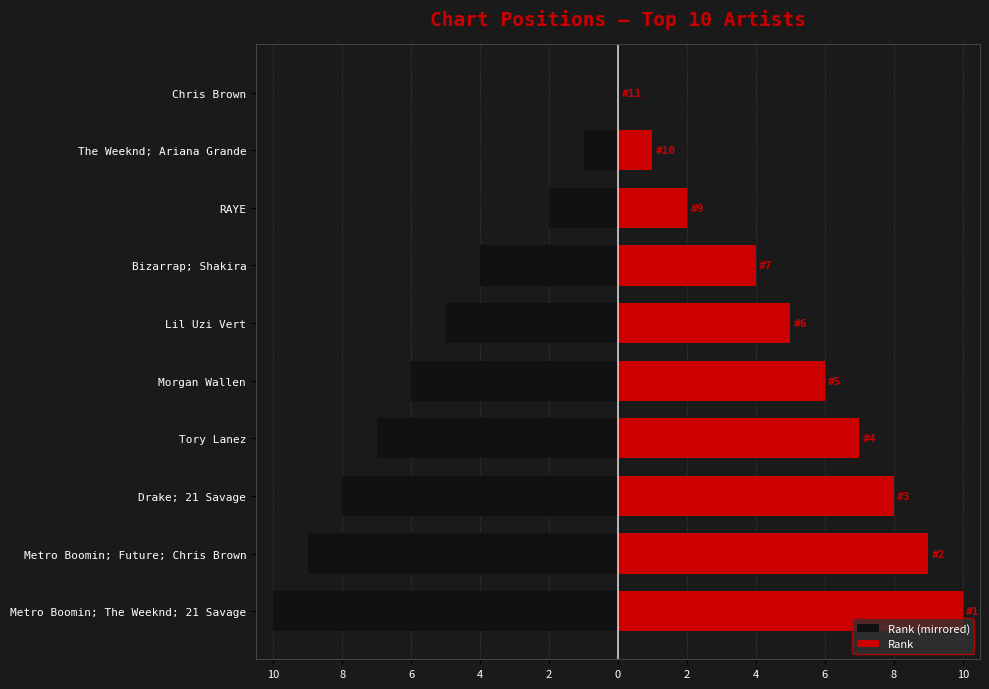

Are the bars grouped side by side (vs. stacked)?

Yes